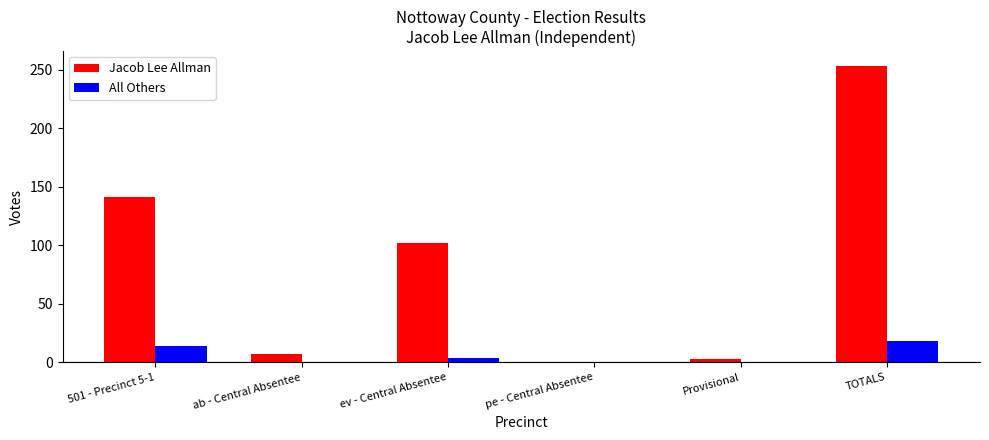

How many categories are shown in the chart?

6